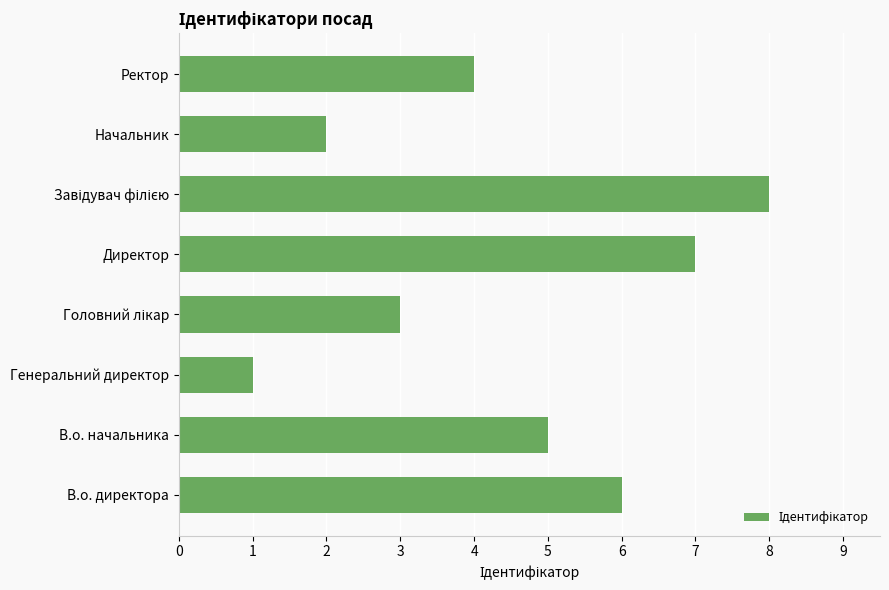

The value at Генеральний директор is 1. True or false?

True